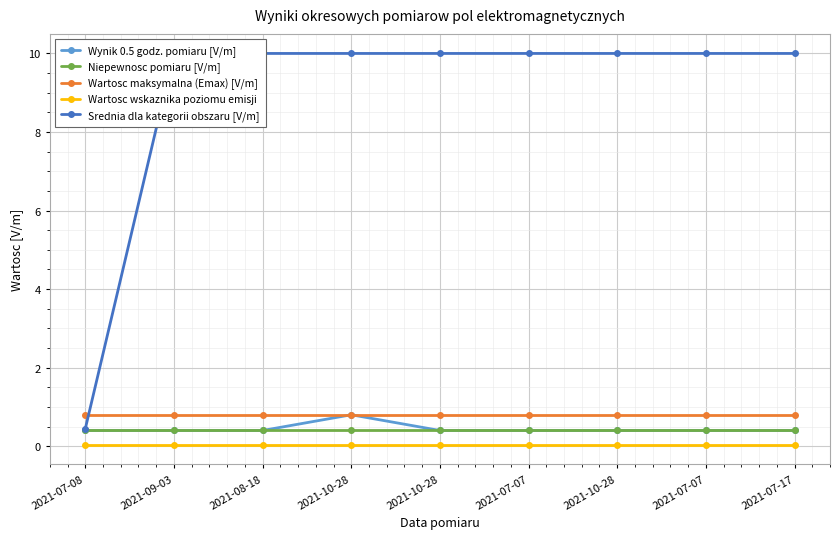

True or false: Niepewnosc pomiaru [V/m] has more than 2 points higher than both neighbors.

False